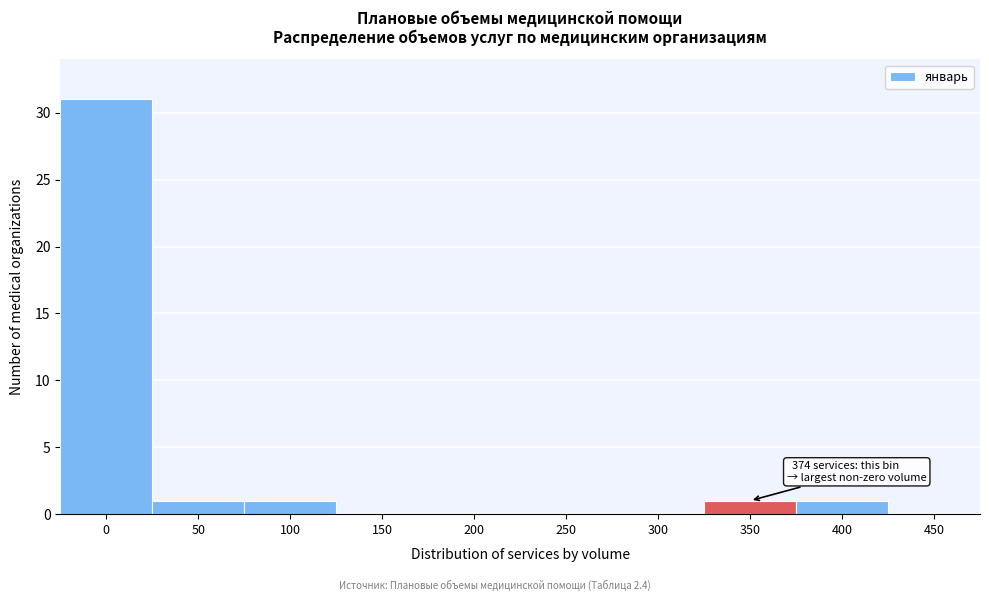

Reading right to left, transcribe all the data shown in this chart.

450=0	400=1	350=1	300=0	250=0	200=0	150=0	100=1	50=1	0=31